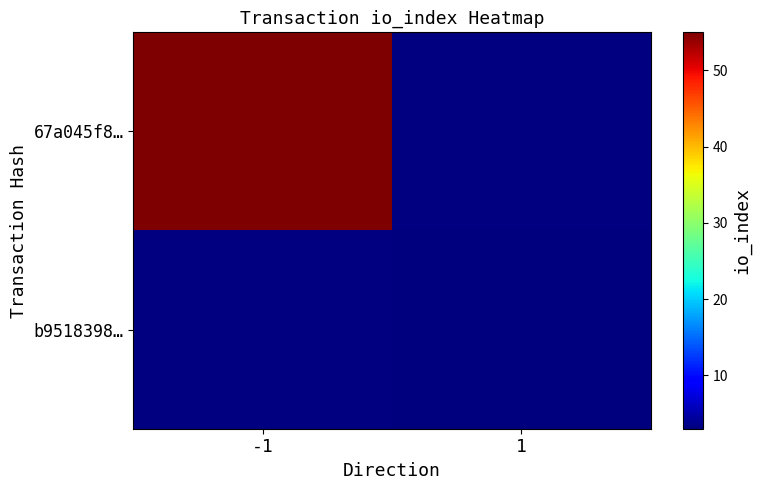

At how many categories does at least one series exceed 7?

1